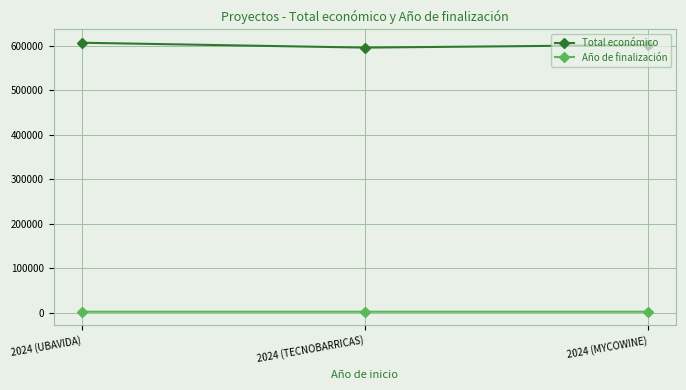

At how many categories does at least one series exceed 364770?

3